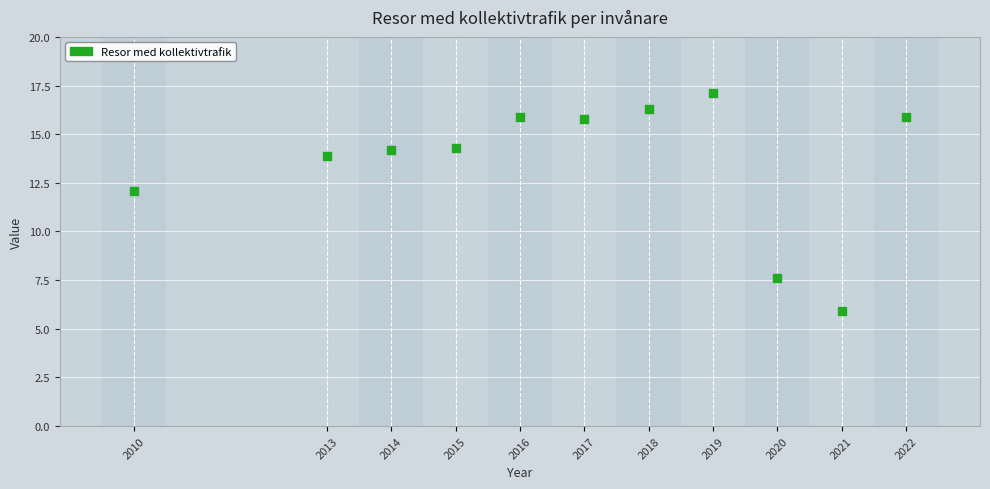

What is the range of Y values (max minus min)?

11.2